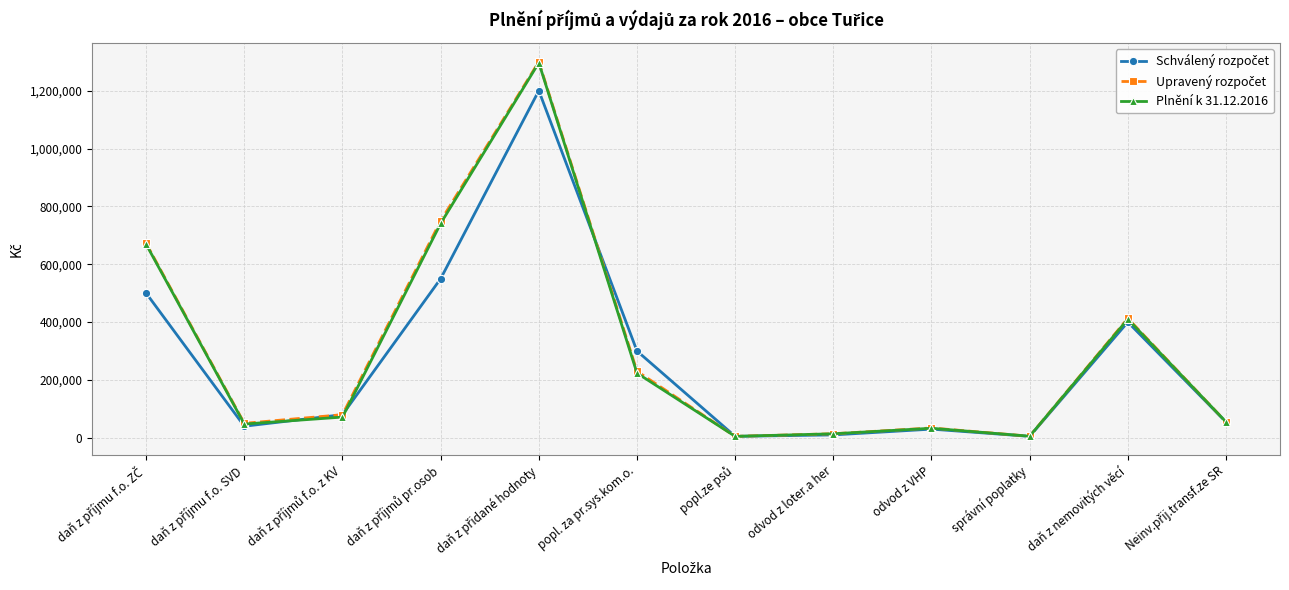

True or false: Plnění k 31.12.2016 has more than 2 points higher than both neighbors.

True